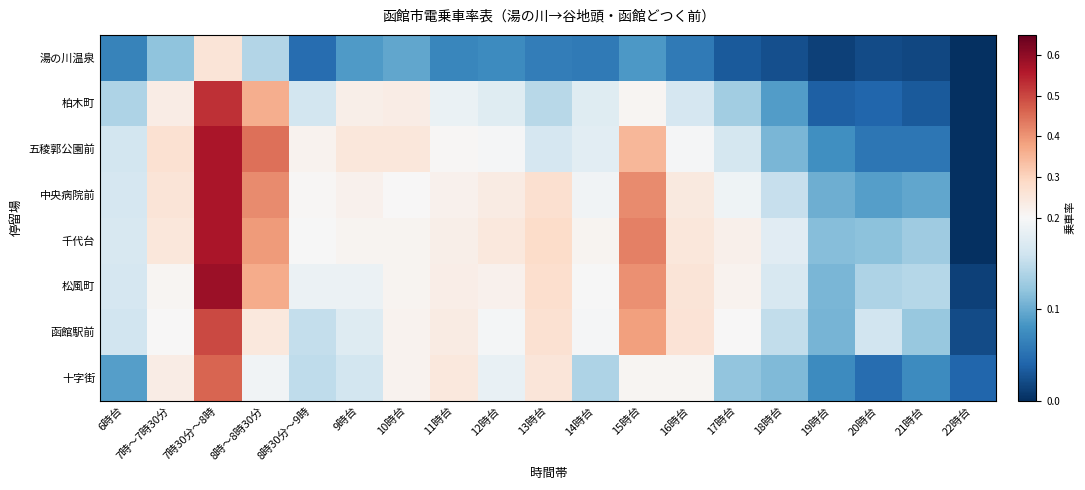

Rank the series by their maximum value, from lowest to highest.

湯の川温泉, 十字街, 函館駅前, 柏木町, 五稜郭公園前, 中央病院前, 千代台, 松風町